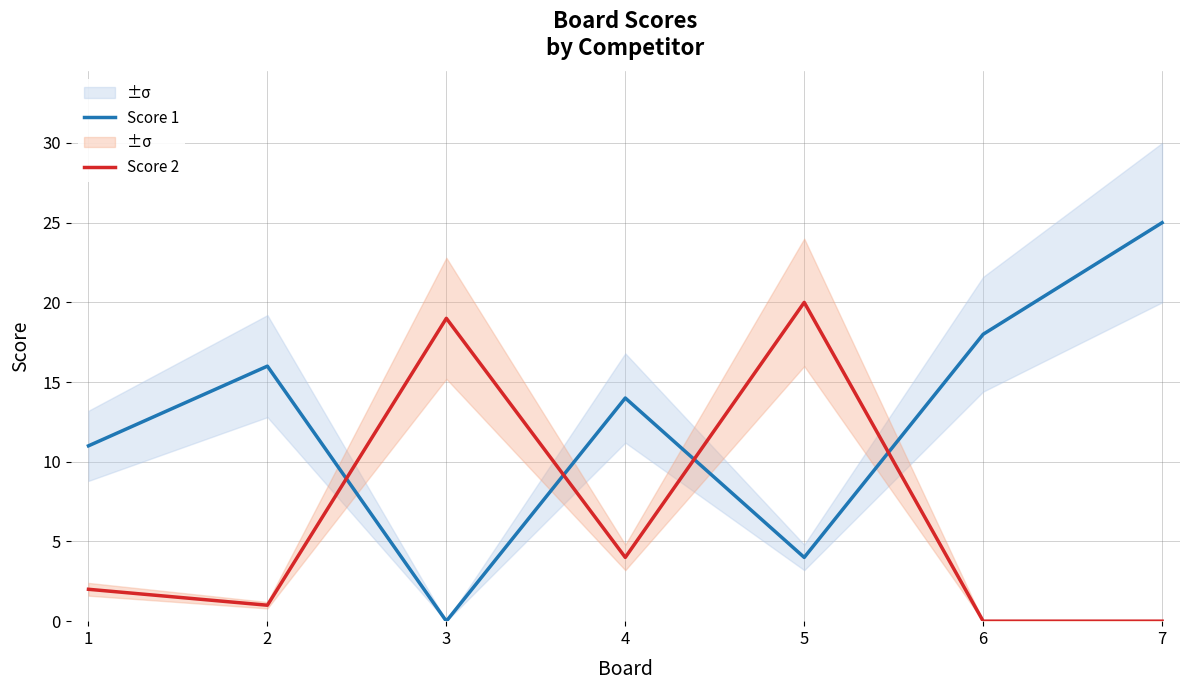

What is the sum of all Score 1 values?

88